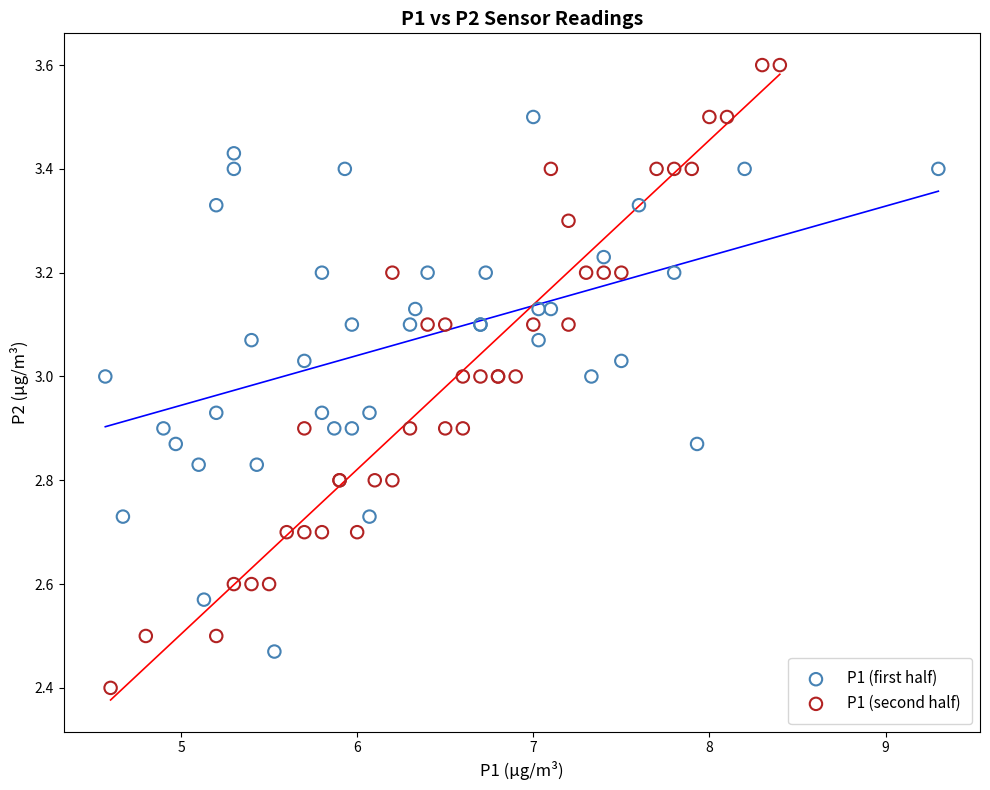

Which series contains the highest Y value?

P1 (second half)